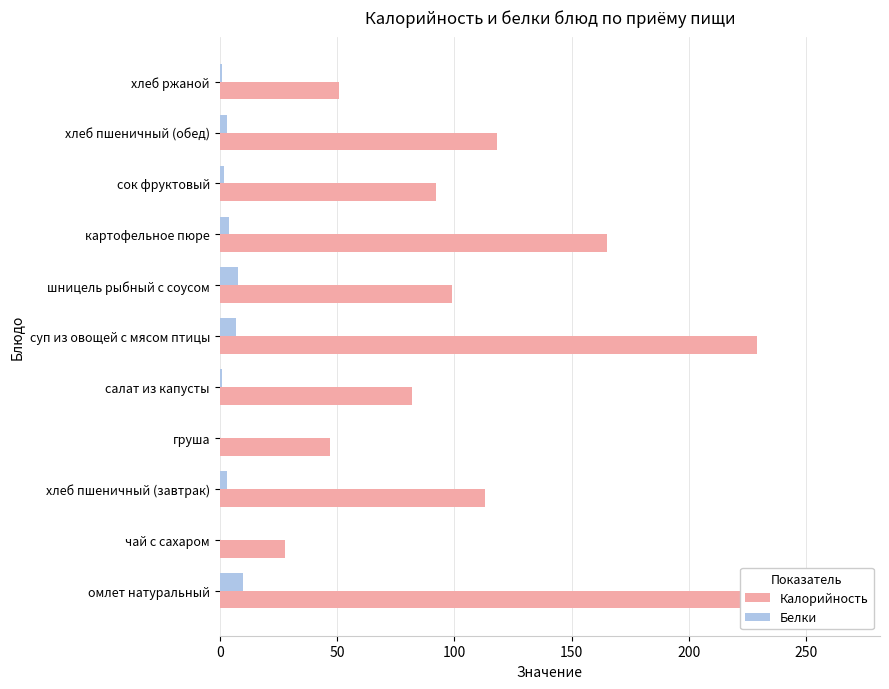

Which has a higher value, салат из капусты or сок фруктовый?

сок фруктовый